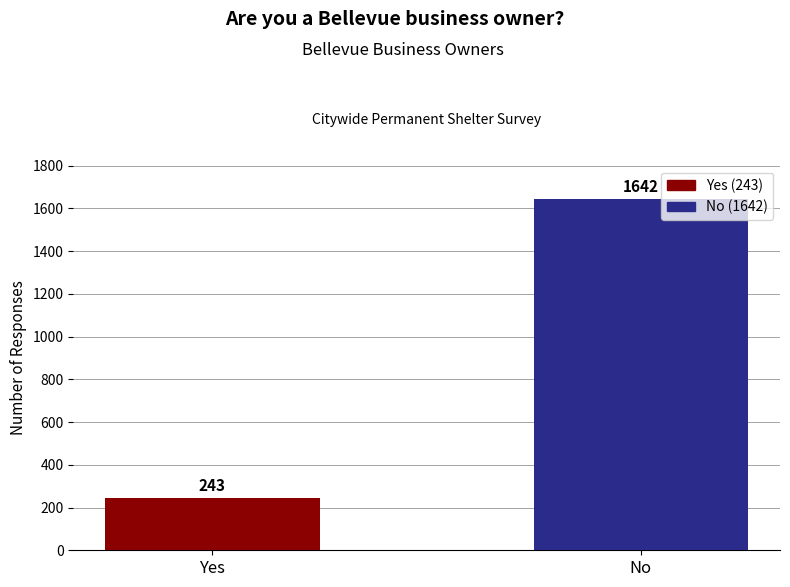

Where is the data nearest to the value 942?

Yes